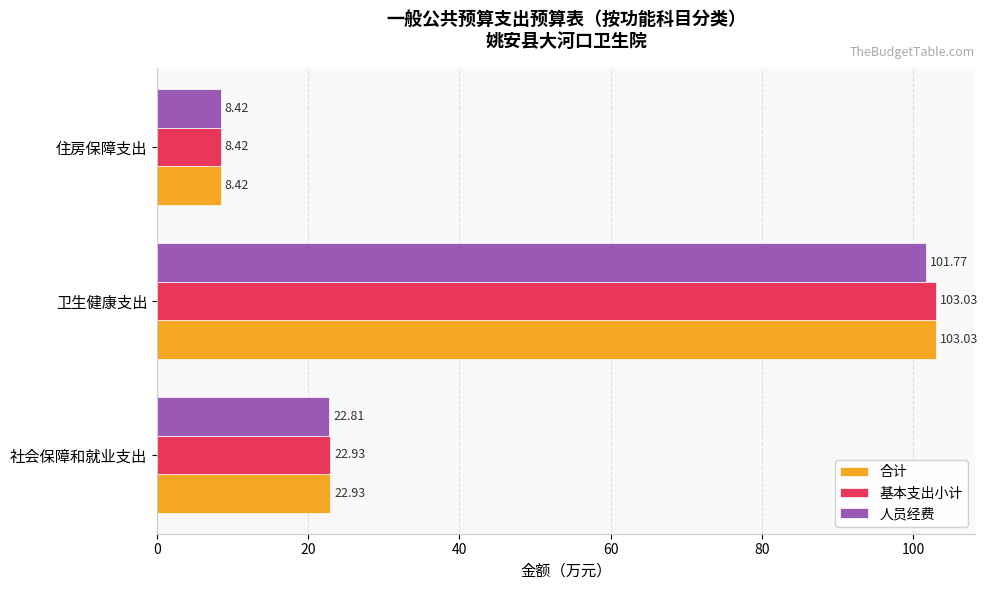

What is the spread (max minus min) of values at 卫生健康支出?

1.3